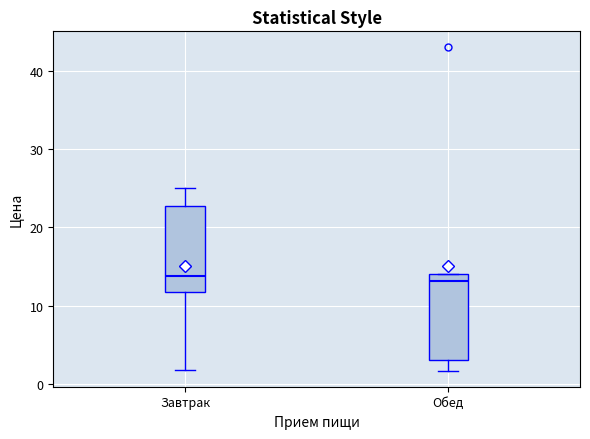

Where does the lower whisker of the box for Обед end on the y-axis? The values are not printed on the chart, so give them approximately, as read against the axis.

2